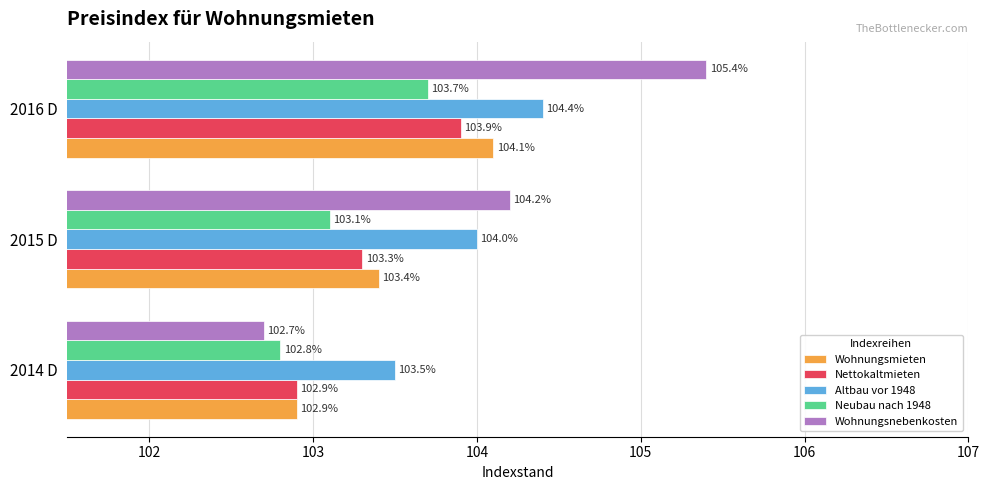

What is the sum of all Wohnungsnebenkosten values?

312.3